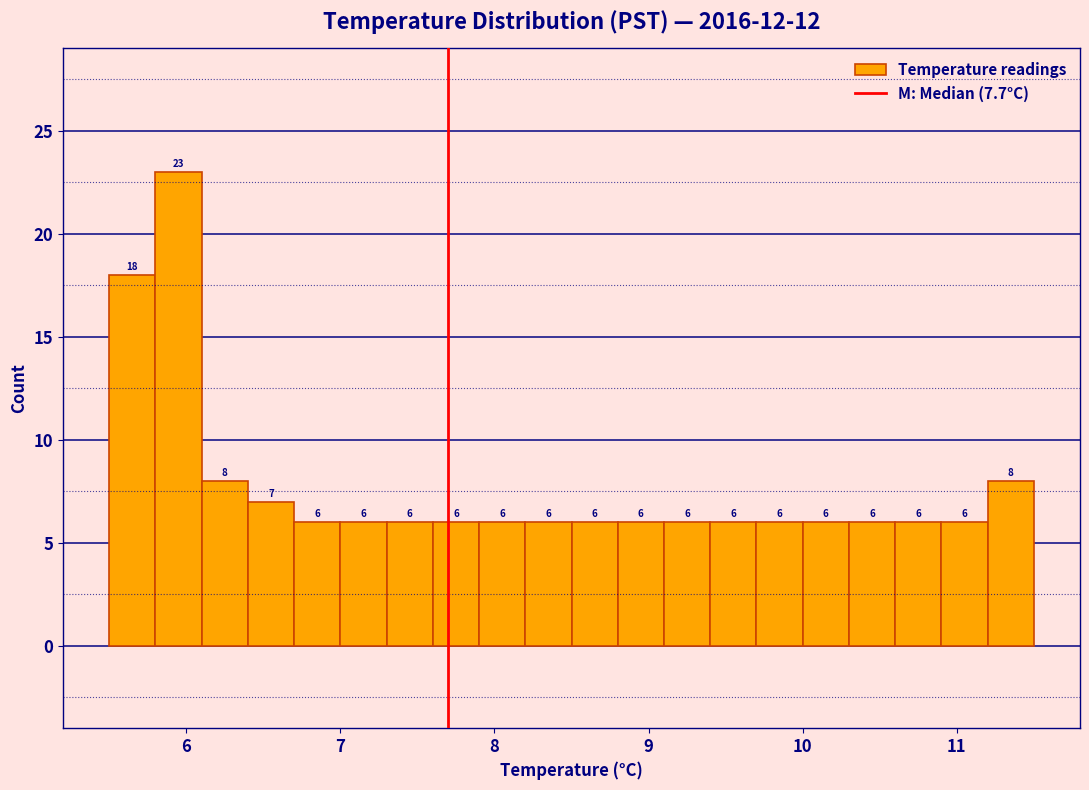

Around what value on the x-axis is the tallest bar? Give the approximate position of its centre, as read against the axis.

6.0